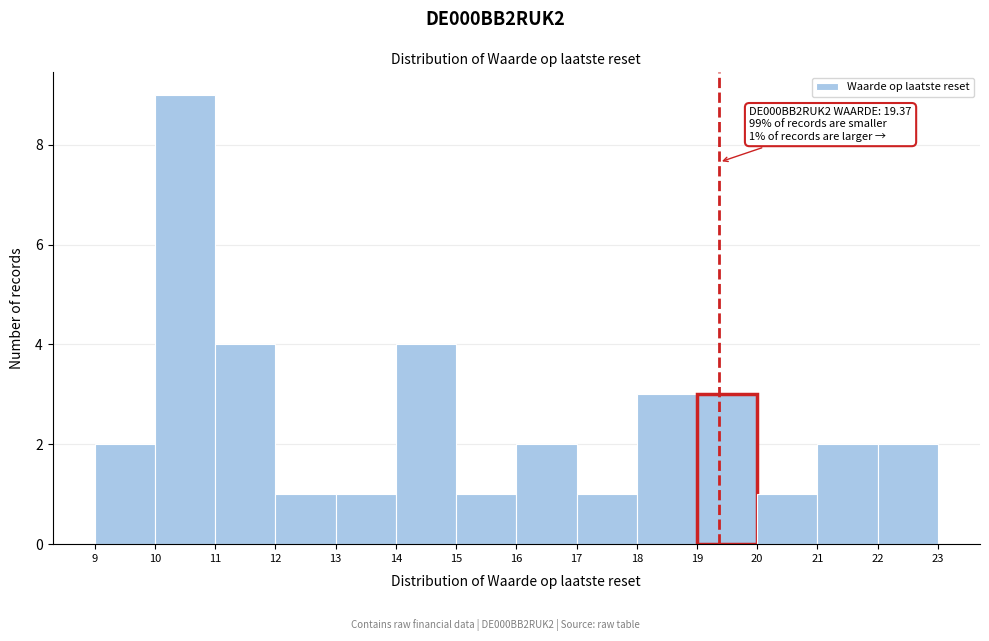

Which range on the x-axis has the tallest bar?

10 to 11